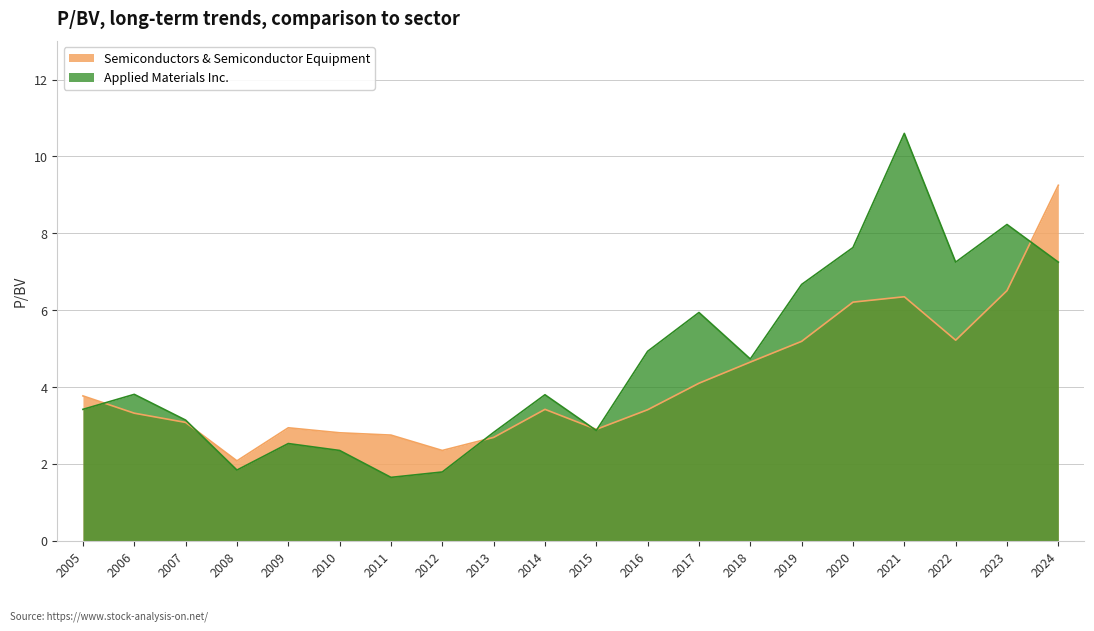

Is it true that Applied Materials Inc. equals 2.9 at 2015?

True